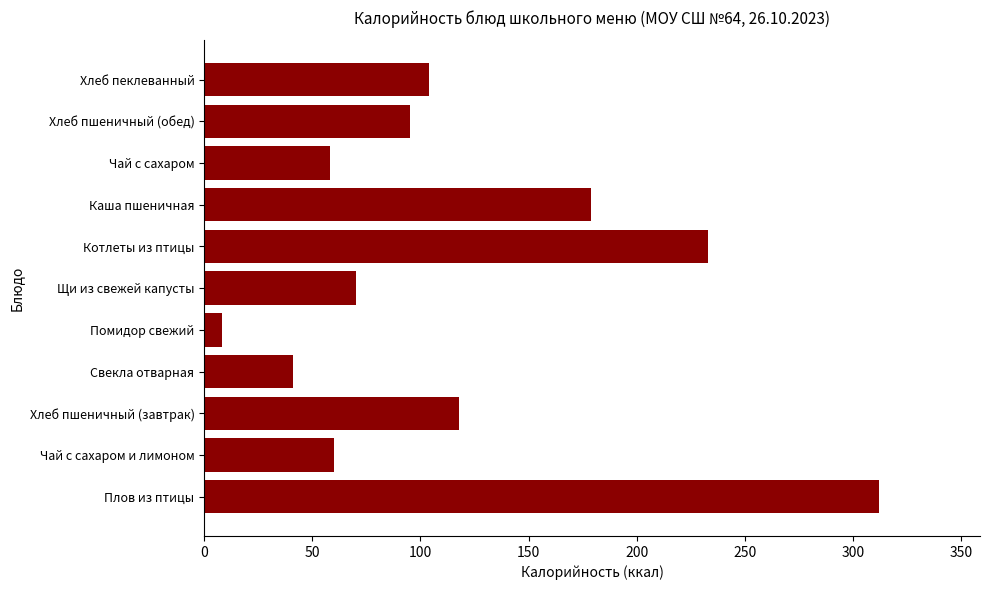

Does the chart contain any negative values?

No